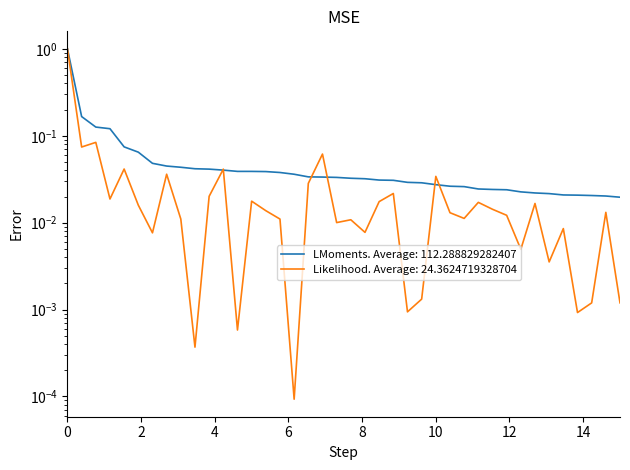

Is this an area chart (filled region under the line)?

No